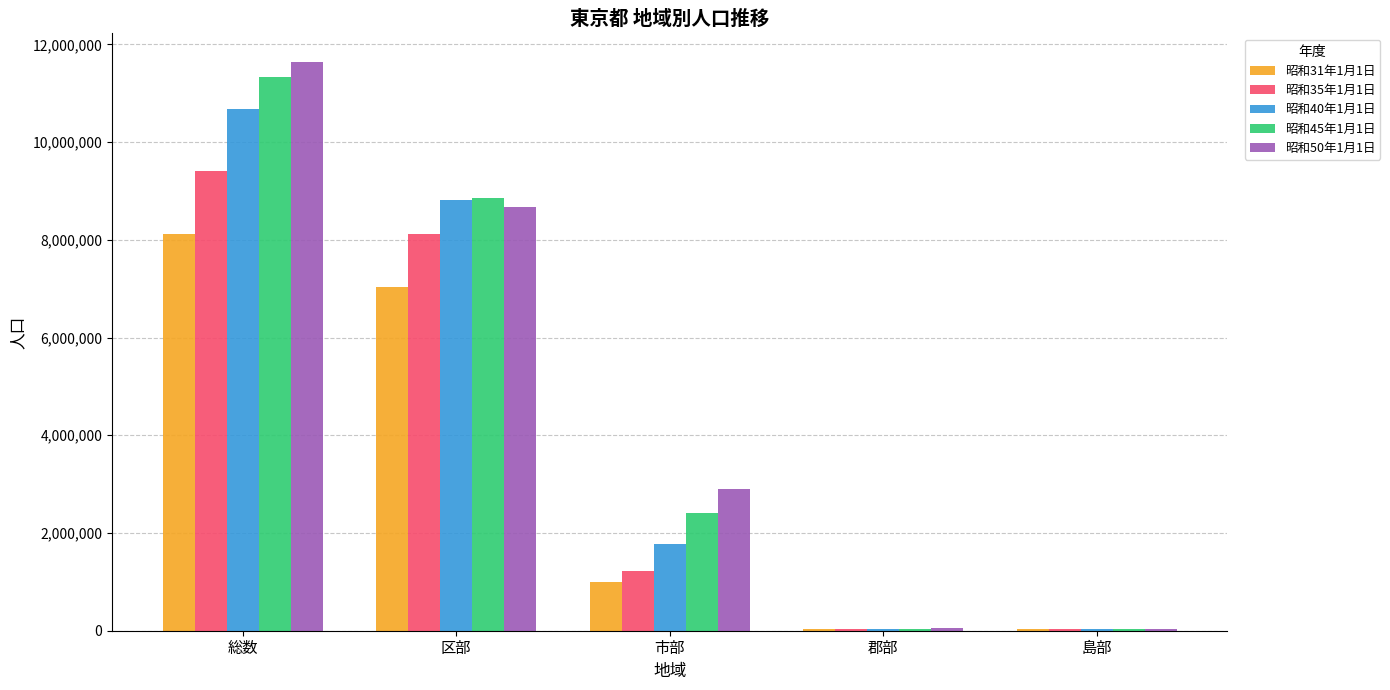

The value of 昭和50年1月1日 at 市部 is 1565055. True or false?

False